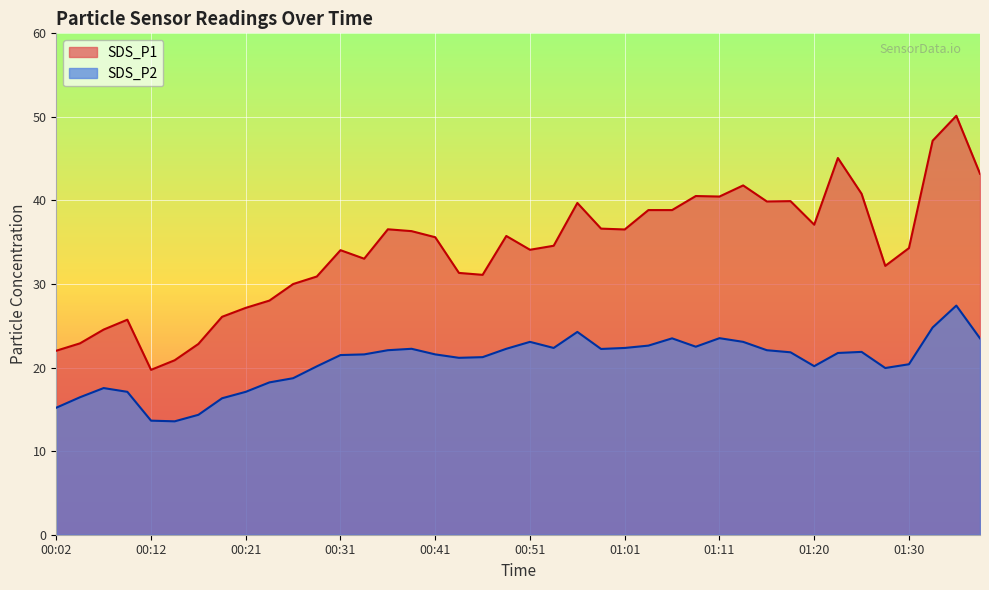

Reading left to right, extract all data points from this chart.

SDS_P1: 00:02=22.0	00:04=22.9	00:07=24.6	00:09=25.7	00:12=19.7	00:14=20.9	00:17=22.8	00:19=26.1	00:21=27.1	00:24=28.0	00:26=30.0	00:29=30.9	00:31=34.0	00:34=33.0	00:36=36.5	00:39=36.3	00:41=35.6	00:43=31.3	00:46=31.1	00:48=35.8	00:51=34.1	00:53=34.6	00:56=39.7	00:58=36.6	01:01=36.5	01:03=38.9	01:06=38.9	01:08=40.5	01:11=40.5	01:13=41.8	01:16=39.9	01:18=39.9	01:20=37.1	01:23=45.1	01:25=40.8	01:28=32.2	01:30=34.3	01:33=47.1	01:35=50.1	01:38=43.2
SDS_P2: 00:02=15.2	00:04=16.4	00:07=17.6	00:09=17.1	00:12=13.7	00:14=13.6	00:17=14.3	00:19=16.3	00:21=17.1	00:24=18.2	00:26=18.7	00:29=20.1	00:31=21.5	00:34=21.6	00:36=22.1	00:39=22.2	00:41=21.6	00:43=21.2	00:46=21.2	00:48=22.2	00:51=23.1	00:53=22.4	00:56=24.3	00:58=22.2	01:01=22.4	01:03=22.6	01:06=23.5	01:08=22.5	01:11=23.5	01:13=23.1	01:16=22.1	01:18=21.8	01:20=20.2	01:23=21.8	01:25=21.9	01:28=19.9	01:30=20.4	01:33=24.8	01:35=27.4	01:38=23.5